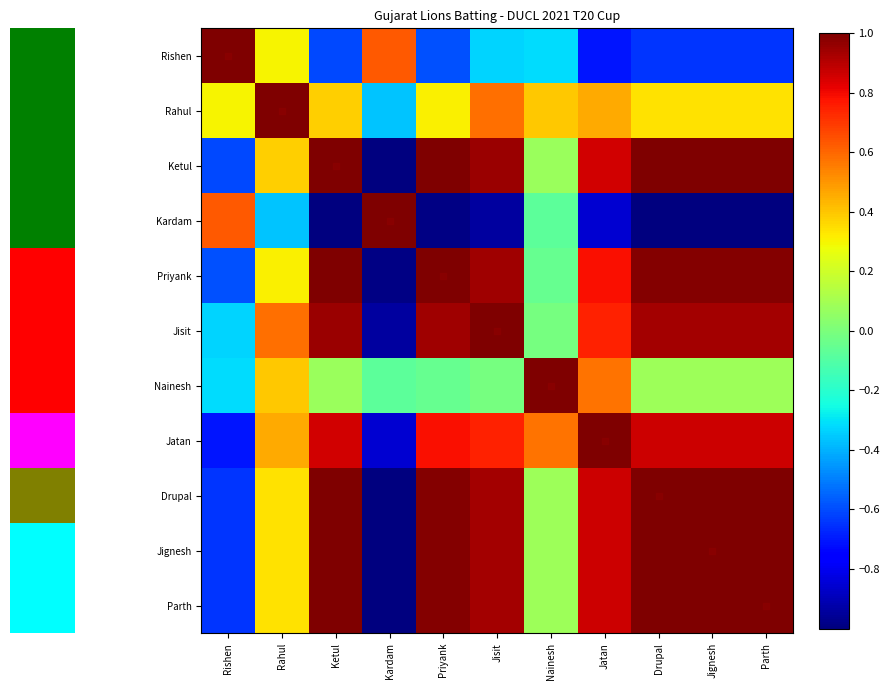

What is the minimum value for Drupal?

-1.0